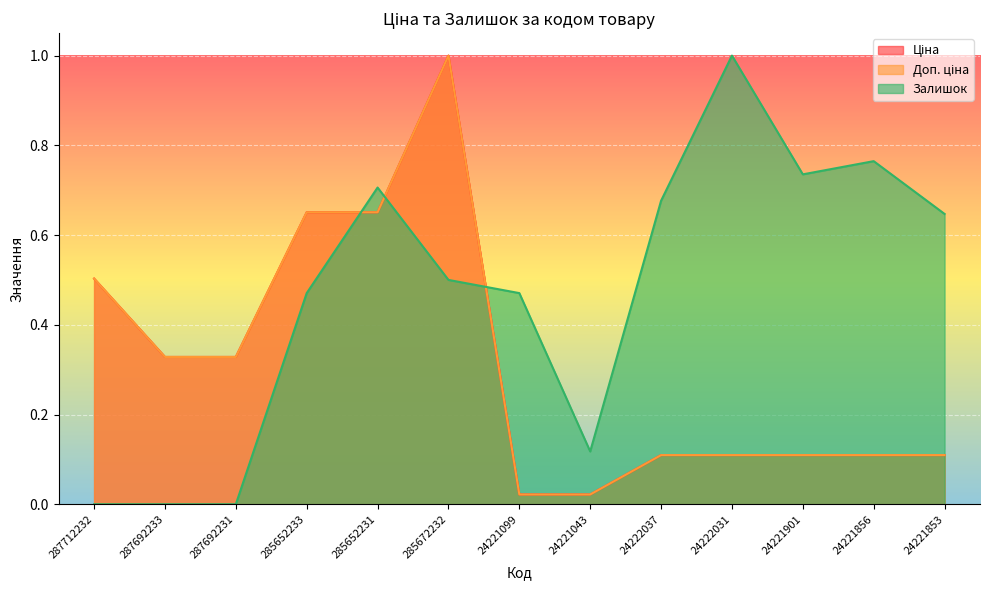

What is the label of the 5th point from the left?

285652231